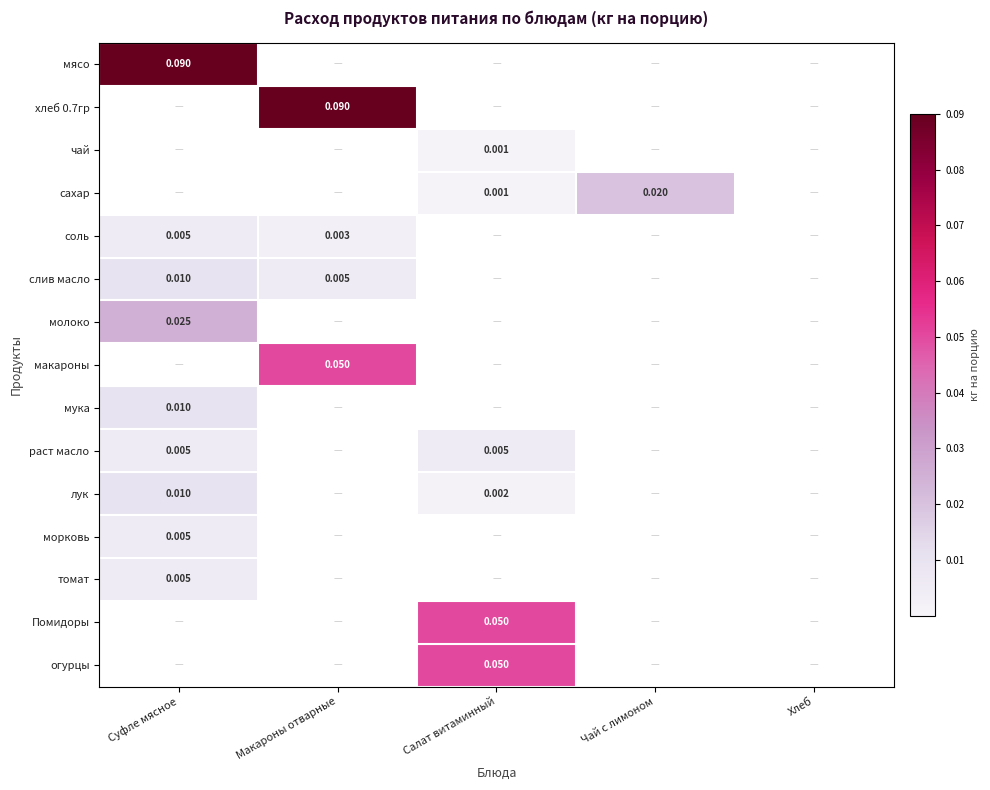

True or false: соль has a value of 0.0 at Салат витаминный.

True